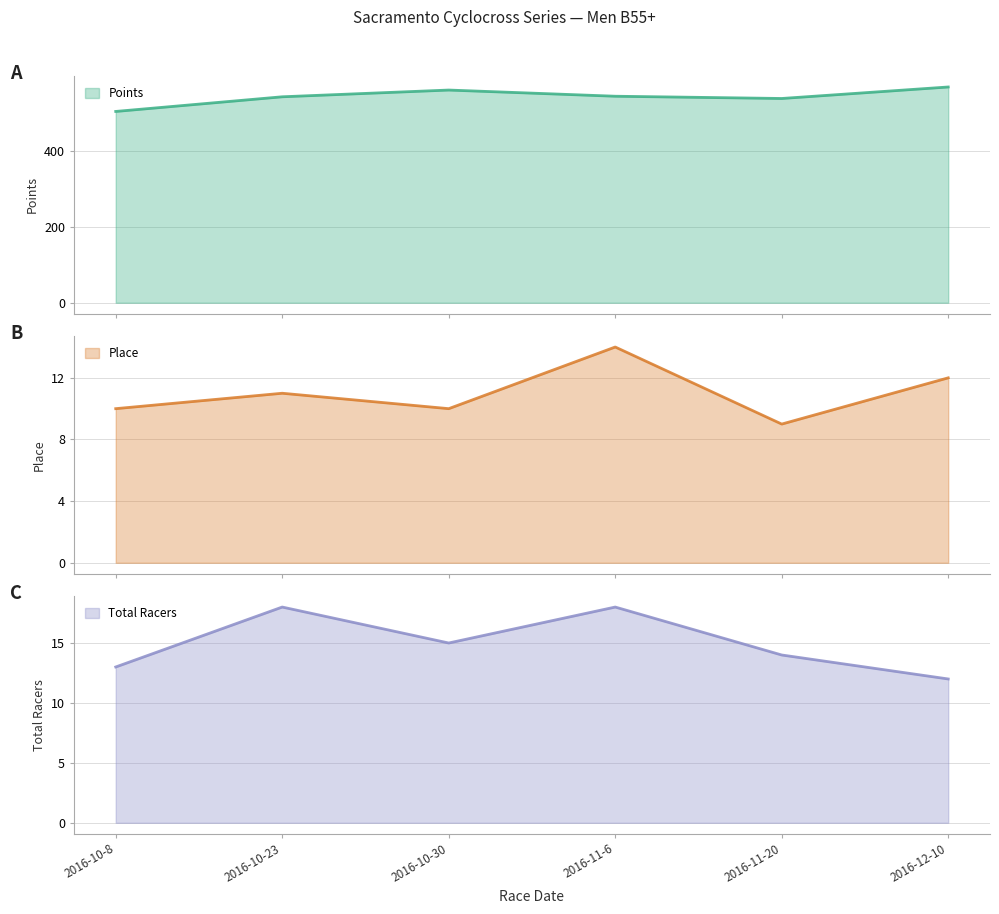

Where does the Total Racers series first go above 15?

2016-10-23